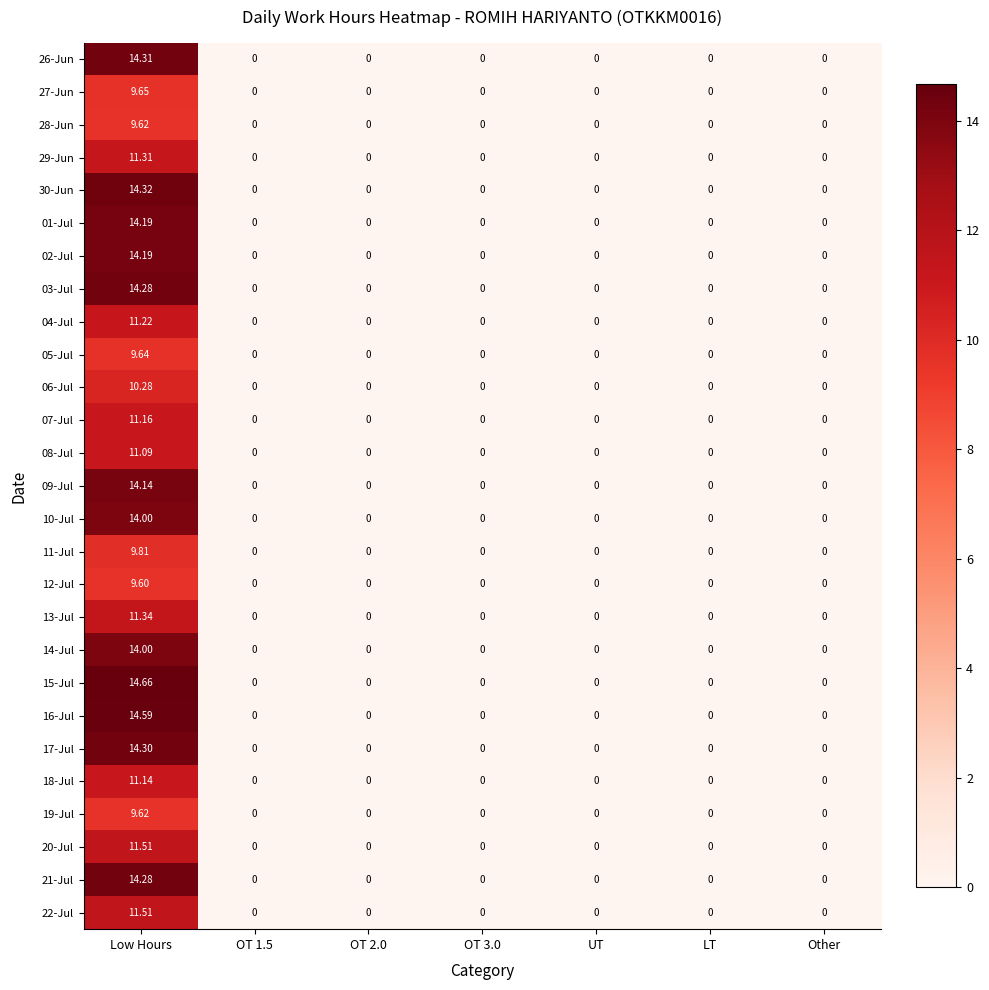

Which series has the largest total across all categories?

15-Jul